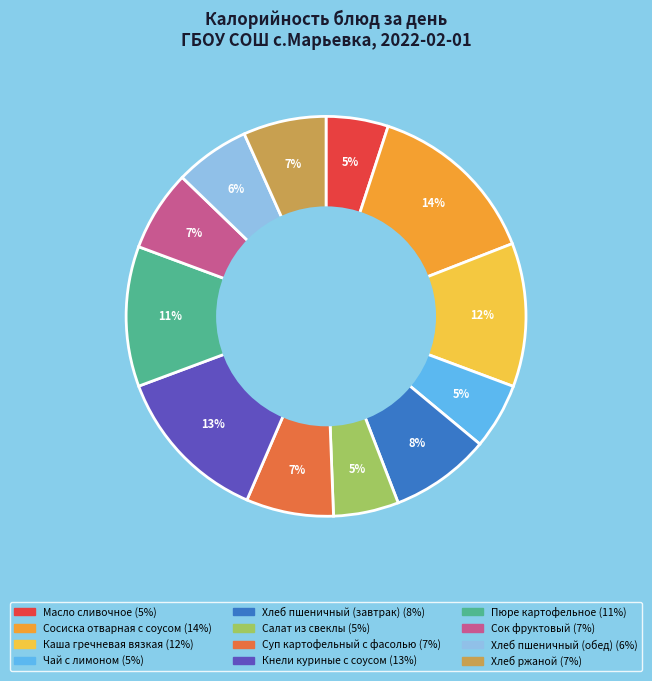

How many slices are in this pie chart?

12